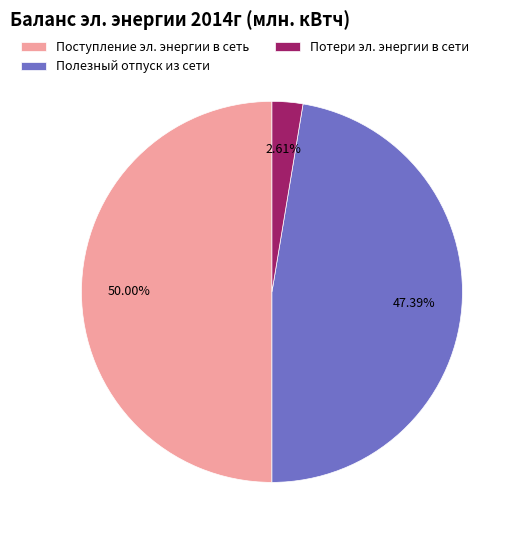

To the nearest percent, what is the difference between the largest and smallest slice percentages?

47%